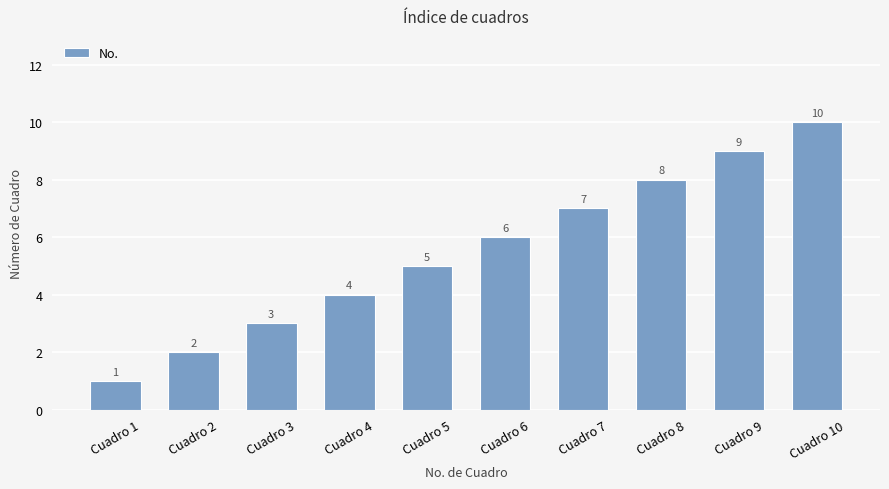

What is the value of the 2nd bar from the left?

2